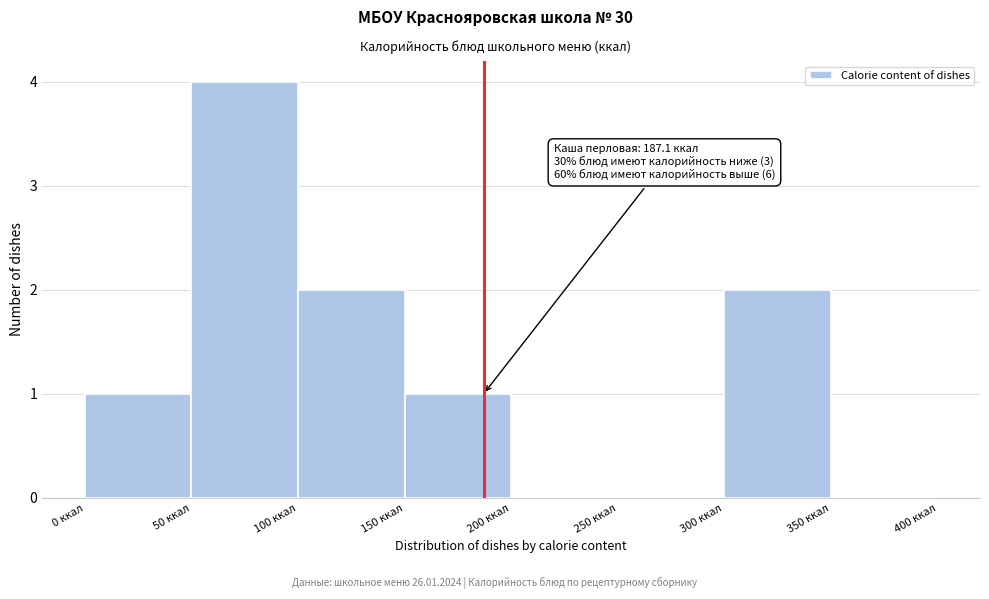

Which range on the x-axis has the tallest bar?

50 to 100